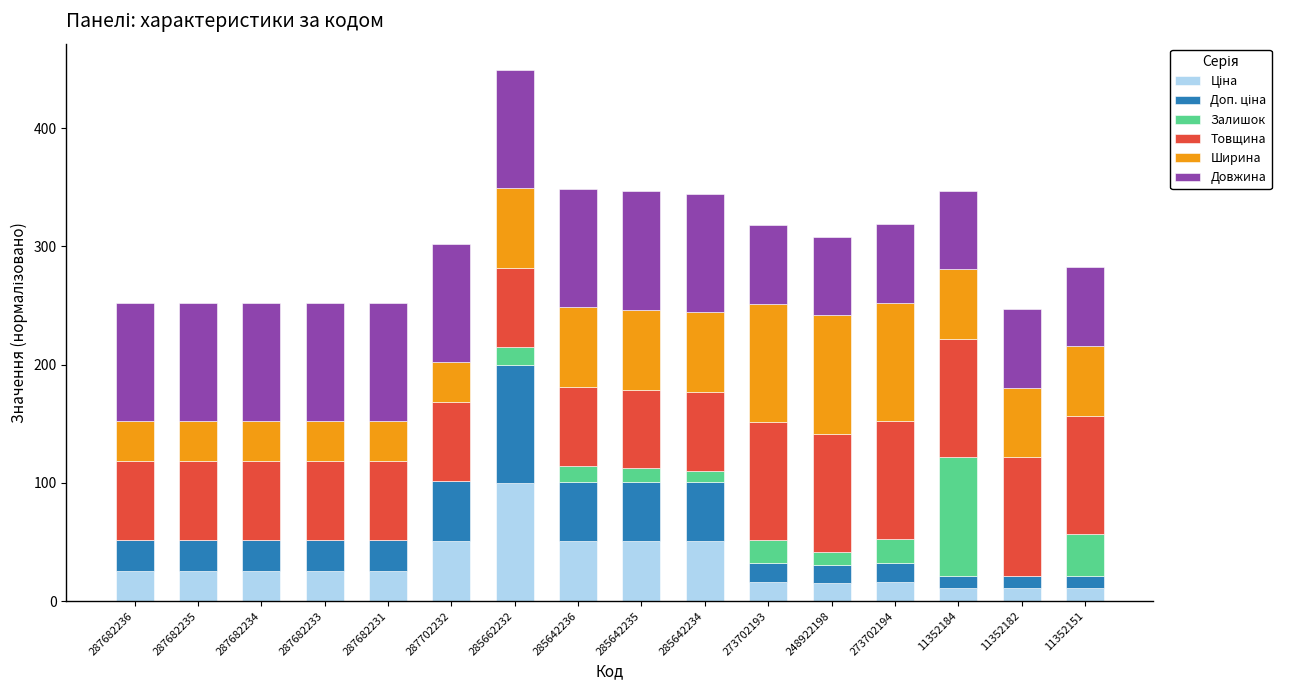

At which category is the sum across all series the highest?

285662232